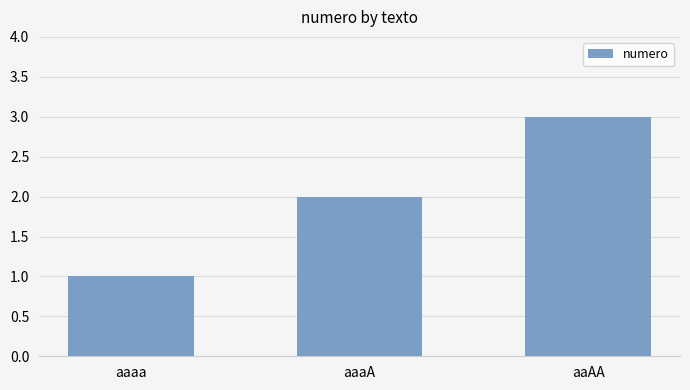

Reading left to right, extract all data points from this chart.

aaaa=1	aaaA=2	aaAA=3